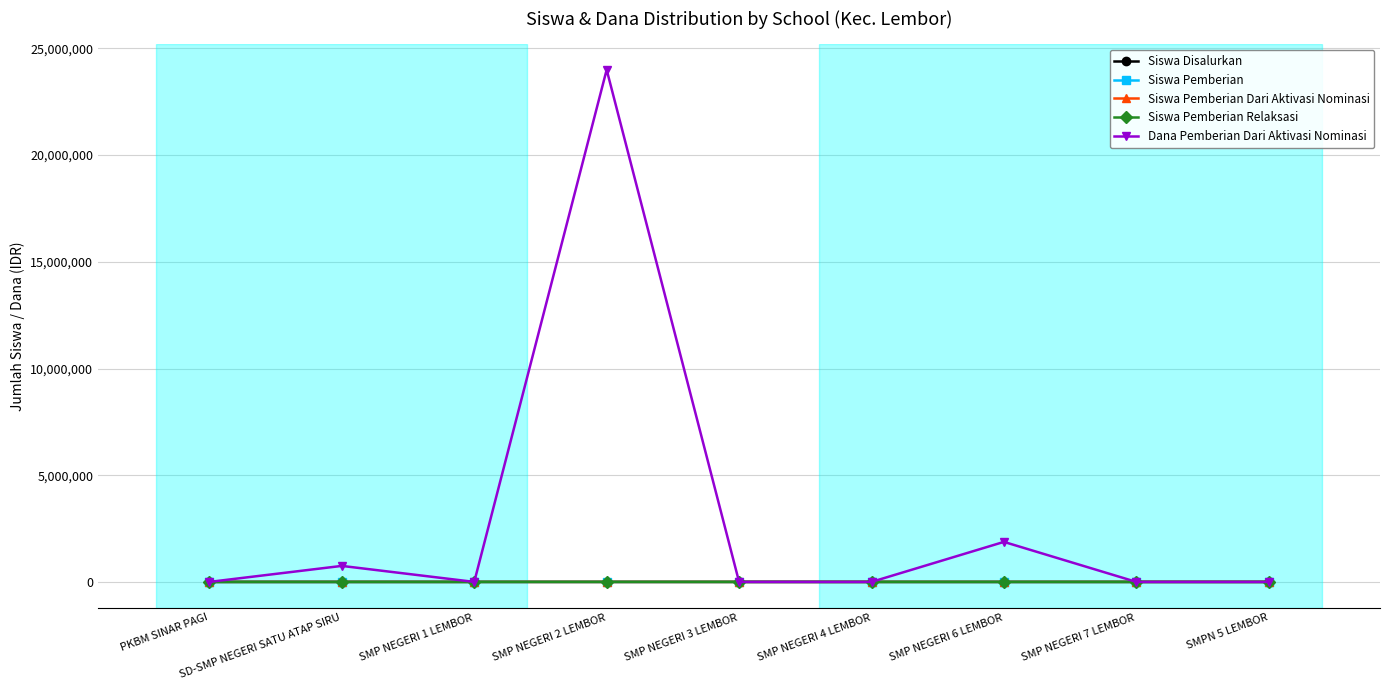

How many values in the Siswa Disalurkan series are below 181?

4